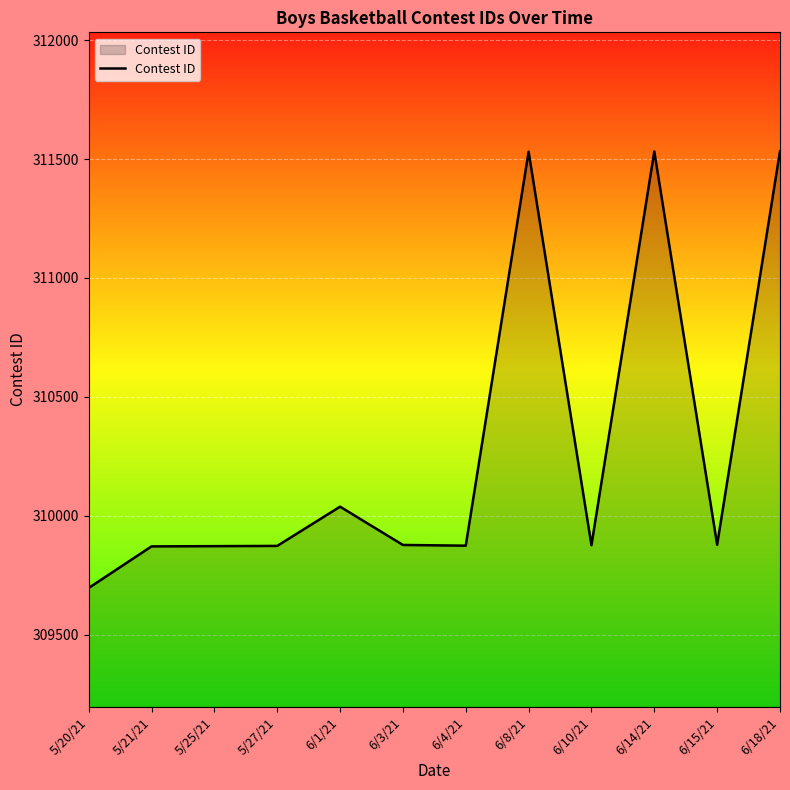

True or false: the data shows 431822 at 6/14/21.

False